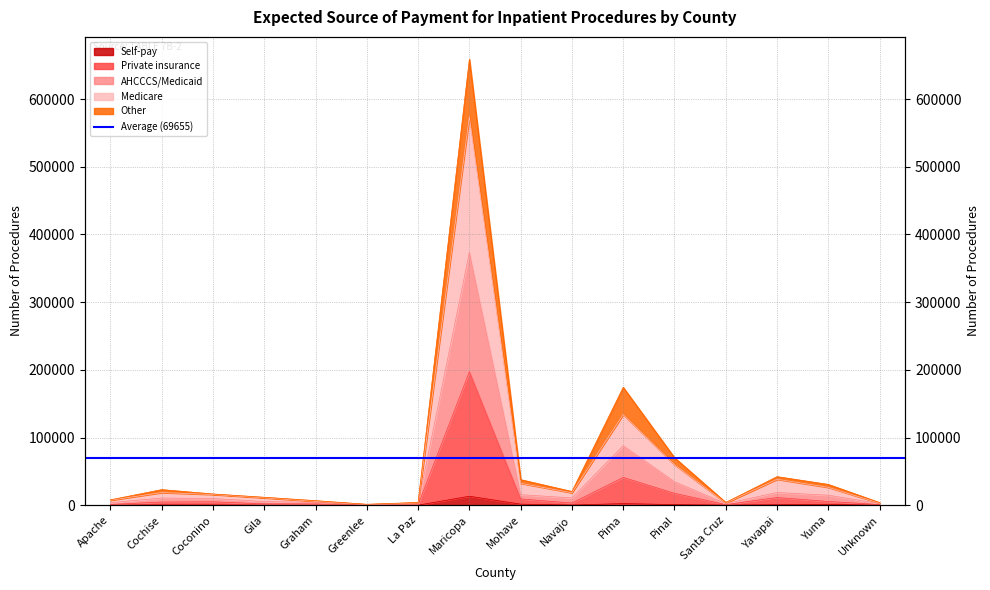

Where is the first local maximum for Private insurance?

Coconino